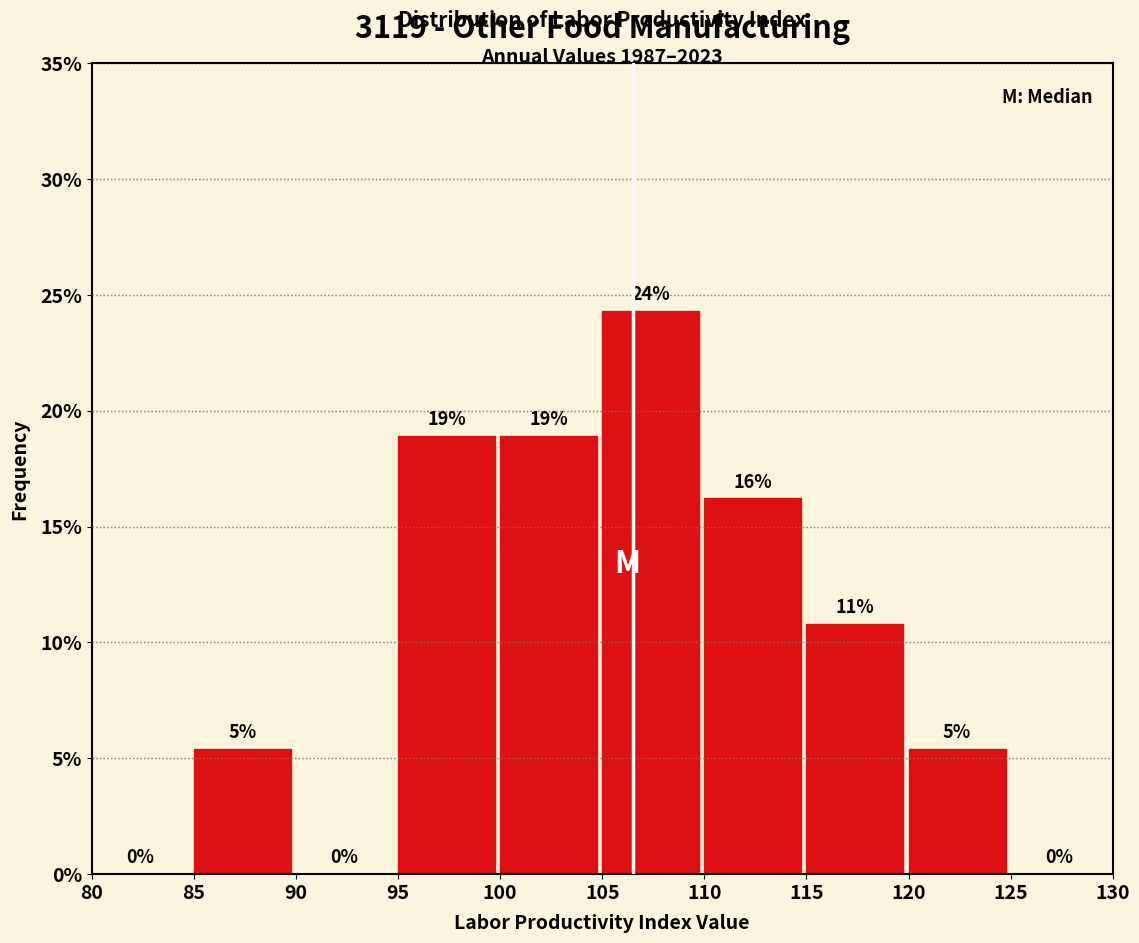

Which range on the x-axis has the tallest bar?

105 to 110